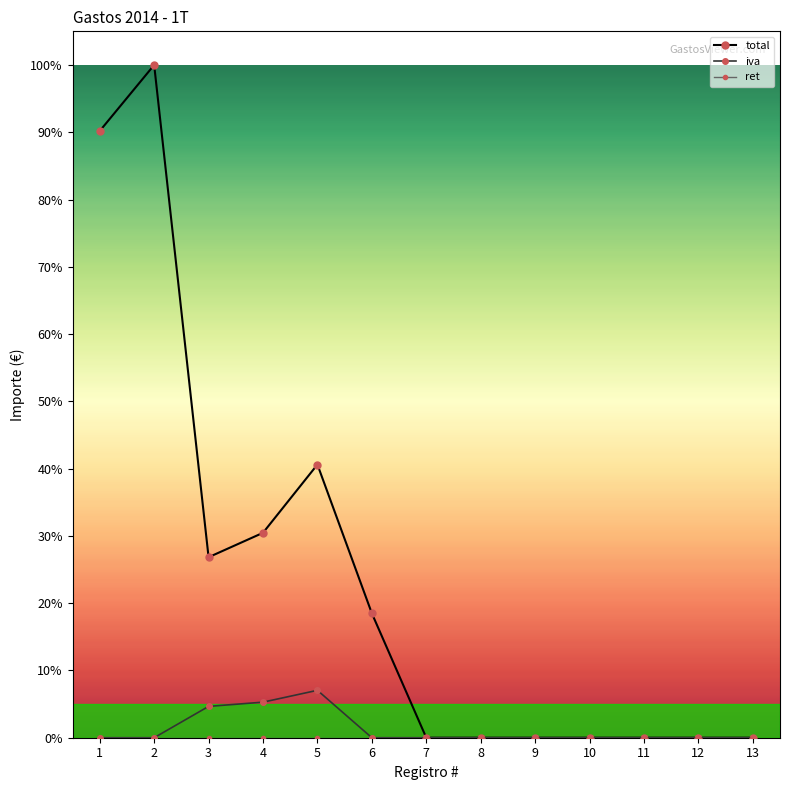

Which series has the largest range (max minus min)?

total